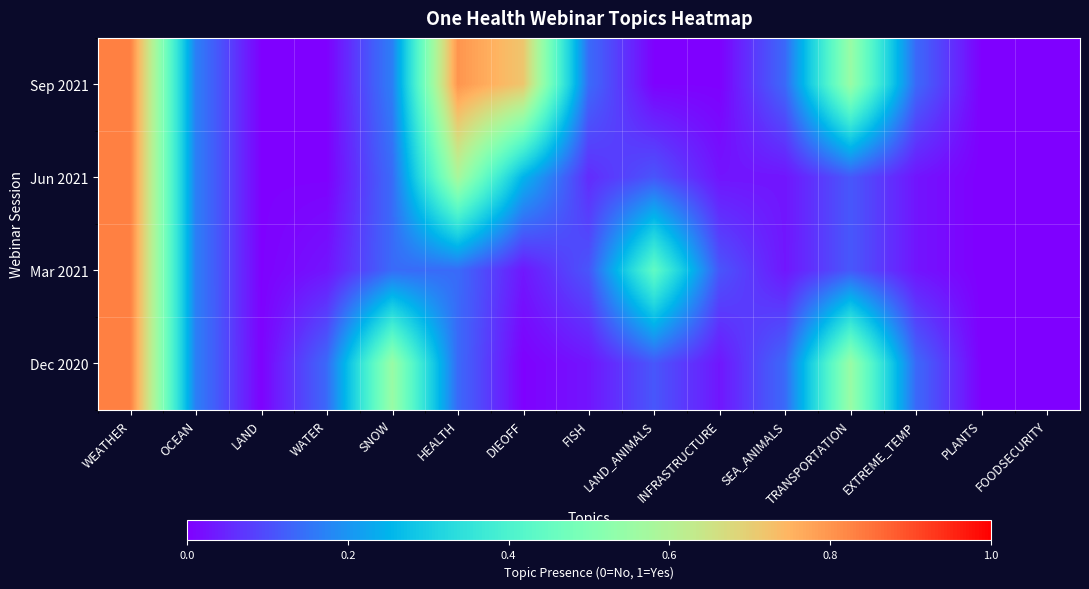

At WEATHER, list the series in order from smallest to largest.

Sep 2021, Jun 2021, Mar 2021, Dec 2020